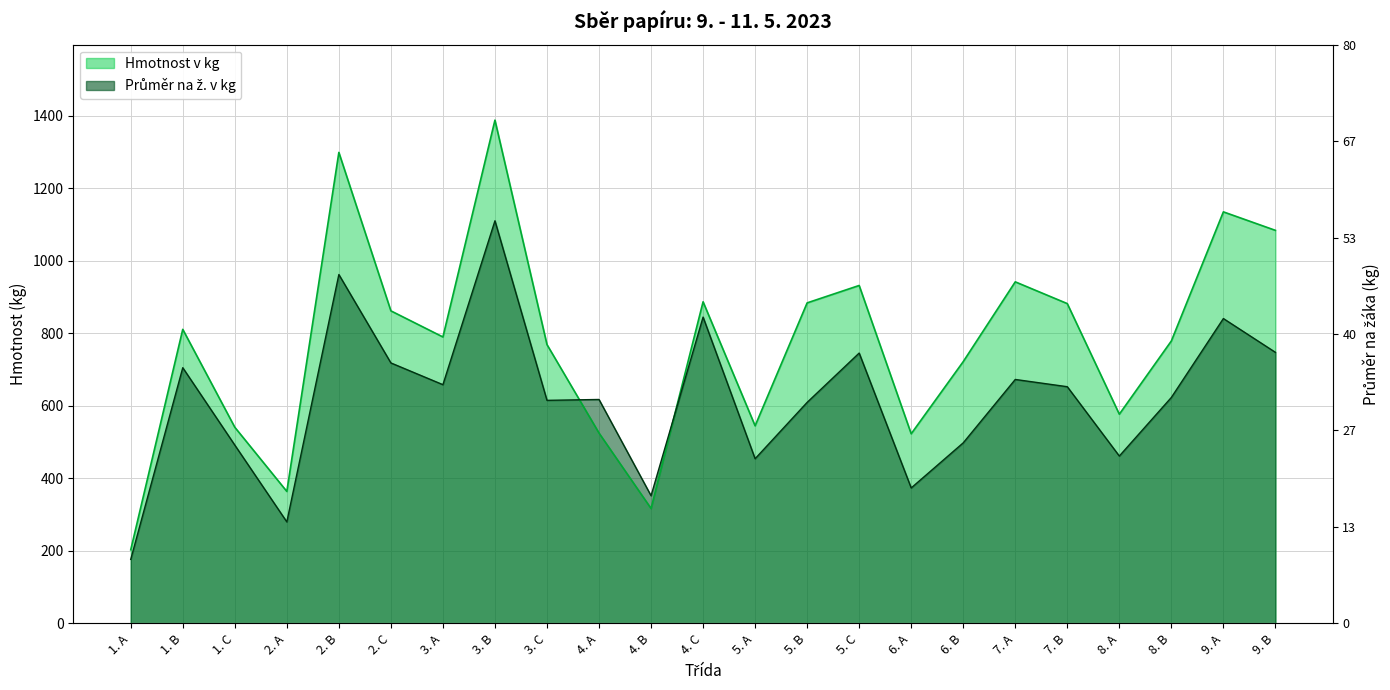

In Hmotnost v kg, how many points are lower than both neighbors (excluding endpoints)?

6